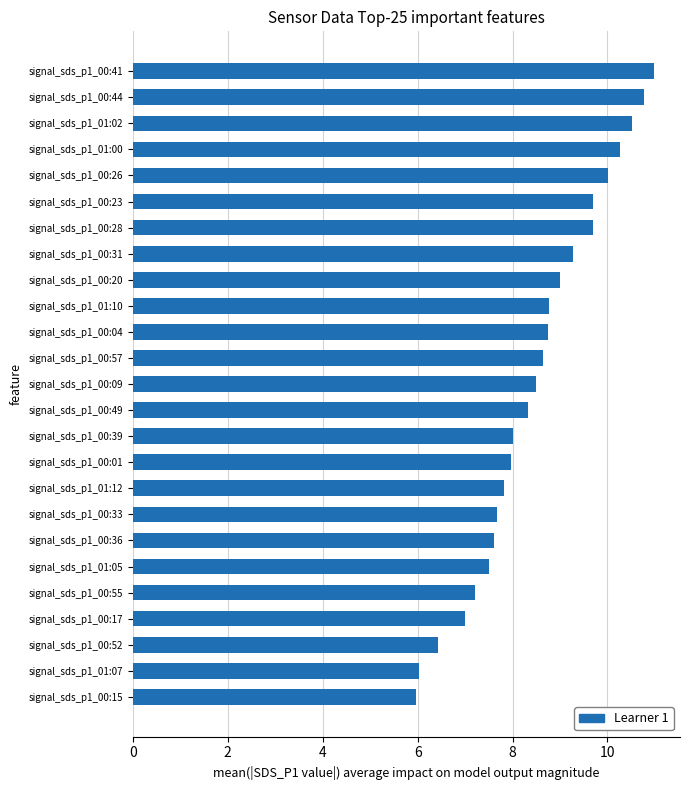

What is the minimum value shown in the chart?

6.0